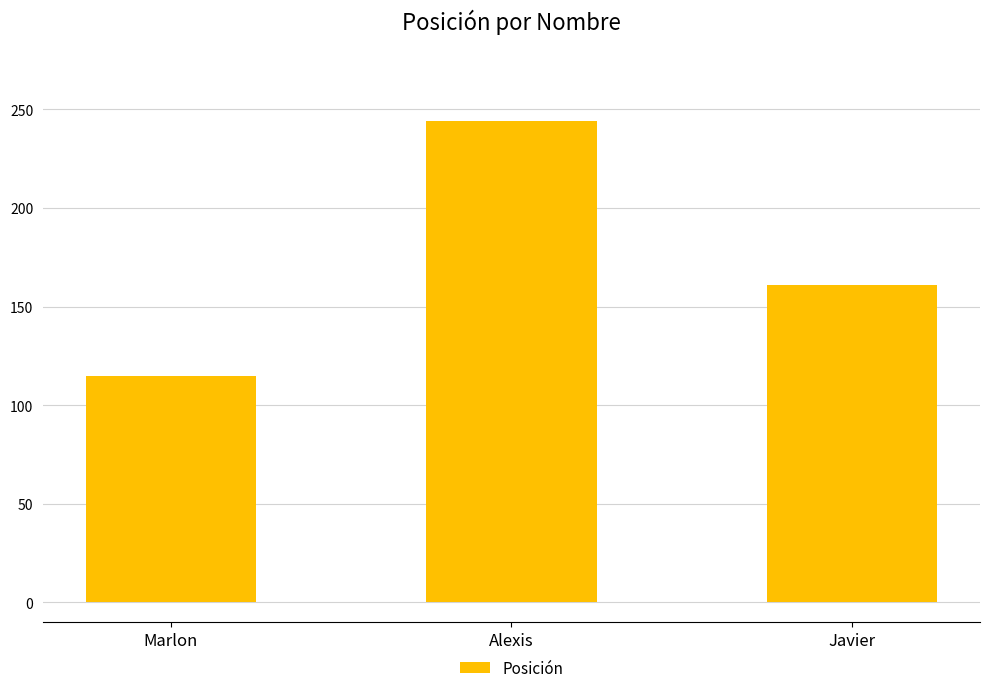

Rank the categories by value from highest to lowest.

Alexis, Javier, Marlon